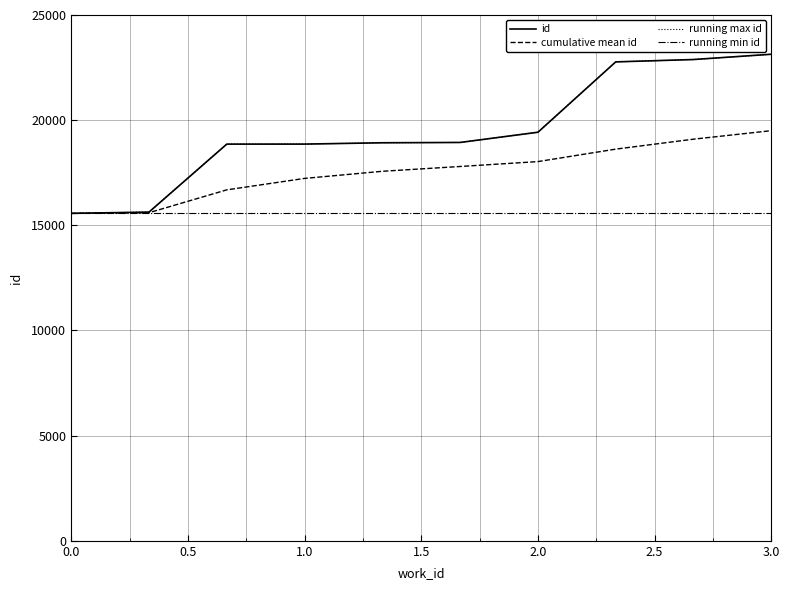

Is this an area chart (filled region under the line)?

No